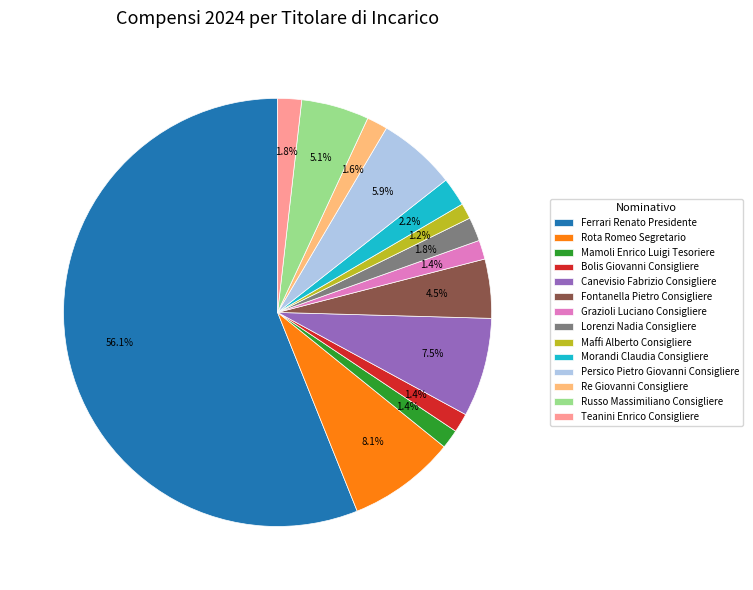

To the nearest percent, what portion does Rota Romeo Segretario represent?

8%